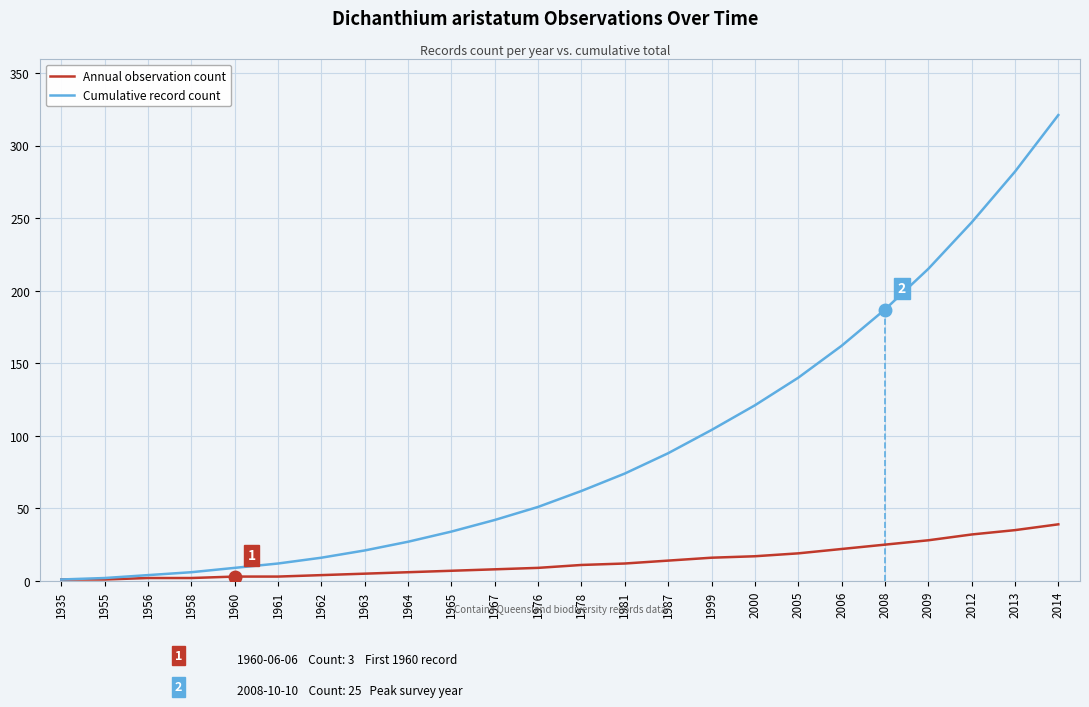

True or false: Annual observation count has a value of 19 at 2005.

True